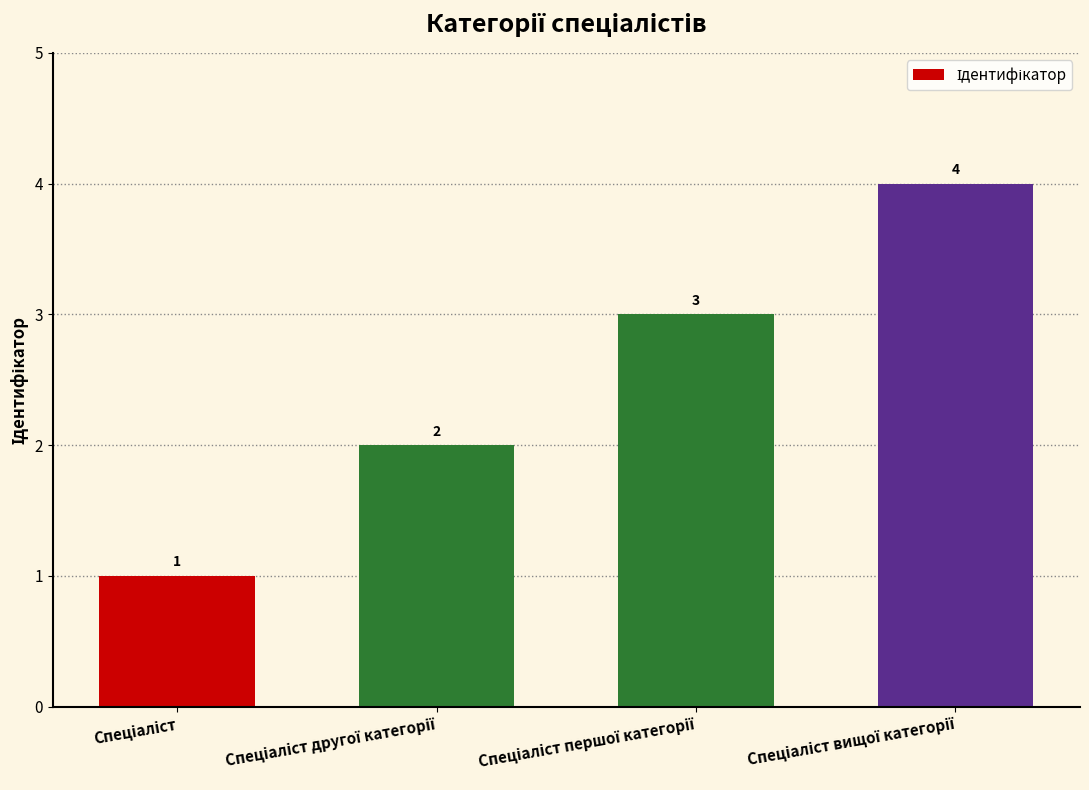

What is the value of the 2nd bar from the left?

2